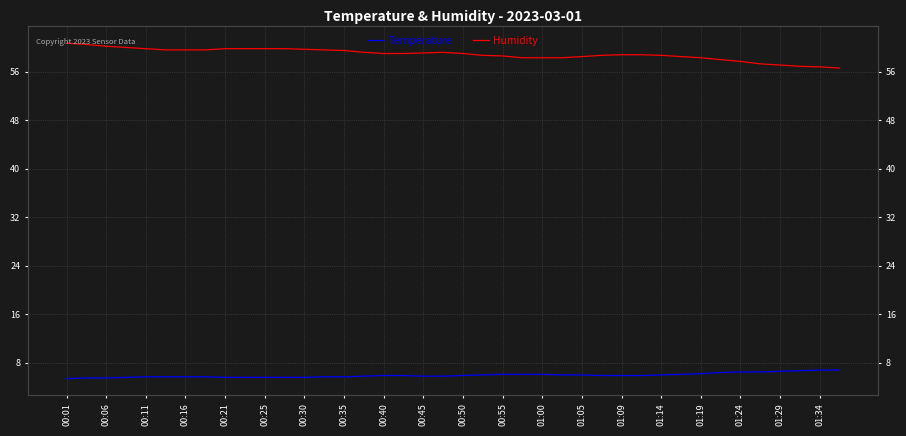

Is it true that Temperature equals 5.6 at 00:21?

True